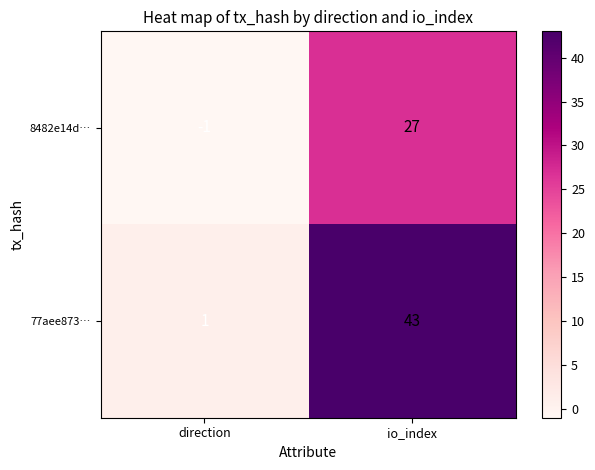

What is the total value across all series at io_index?

70